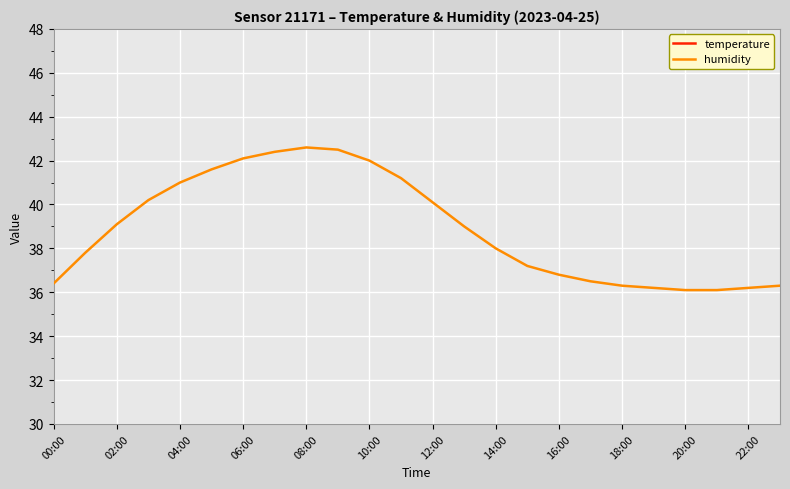

The value of humidity at 02:00 is 39.1. True or false?

True